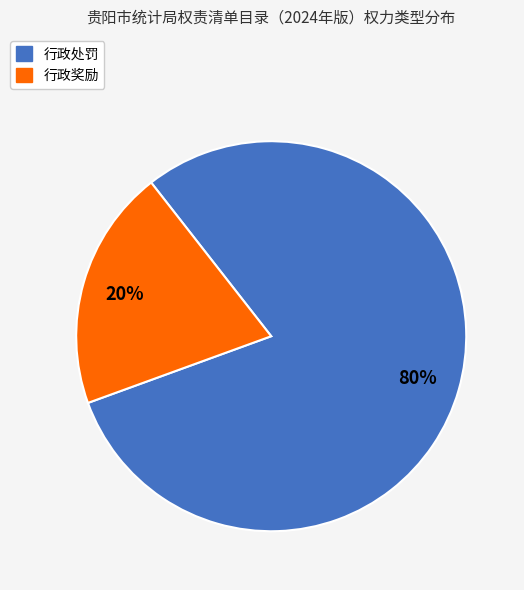

Is it true that 行政奖励 is 20% of the pie?

True